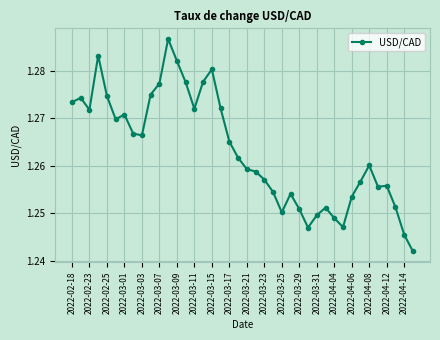

Count the values in the range 1 to 2.

40